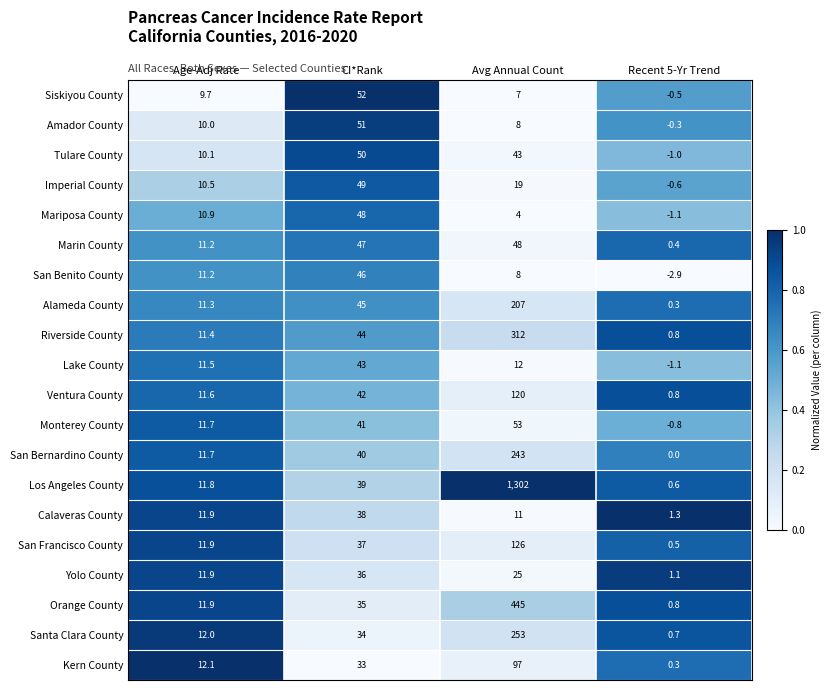

Which series has the largest total across all categories?

Los Angeles County